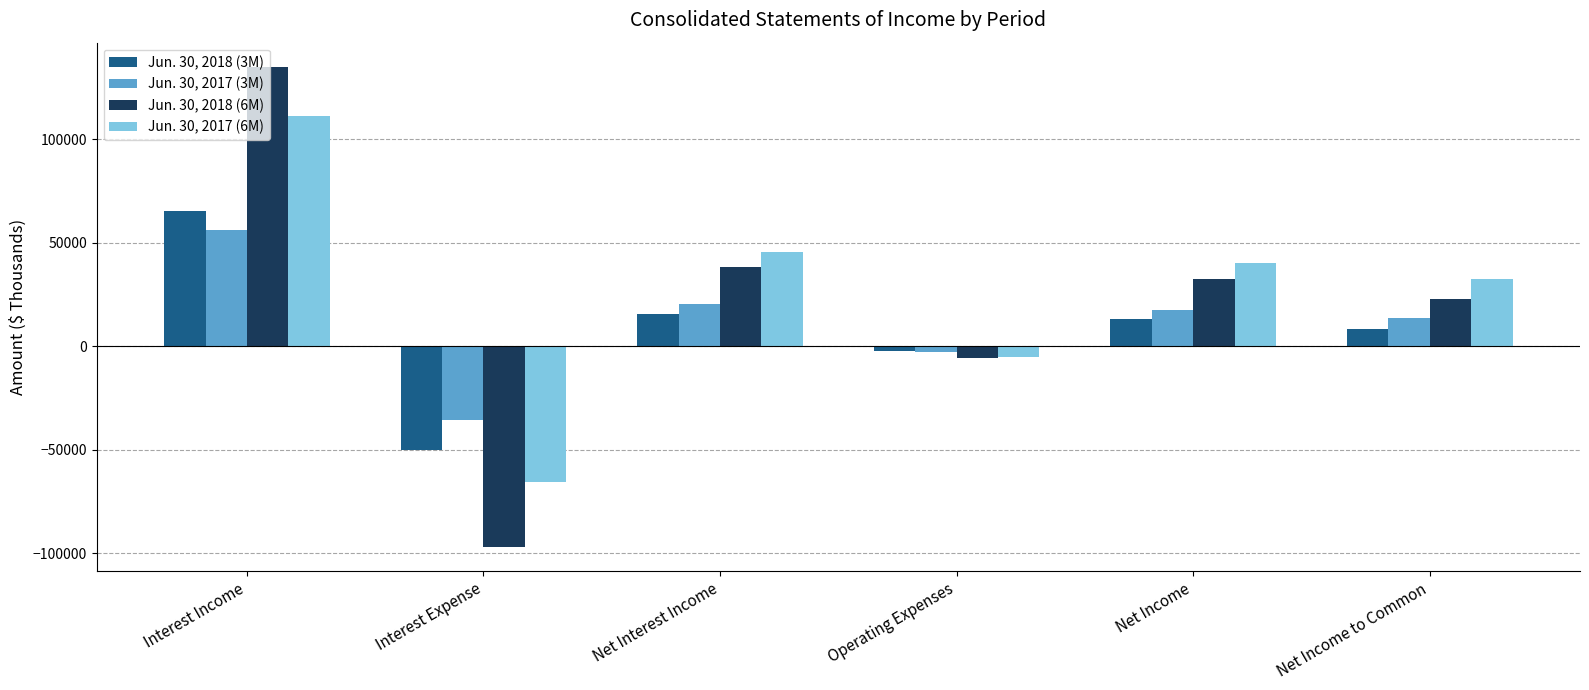

The value of Jun. 30, 2018 (3M) at Net Interest Income is 15366. True or false?

True